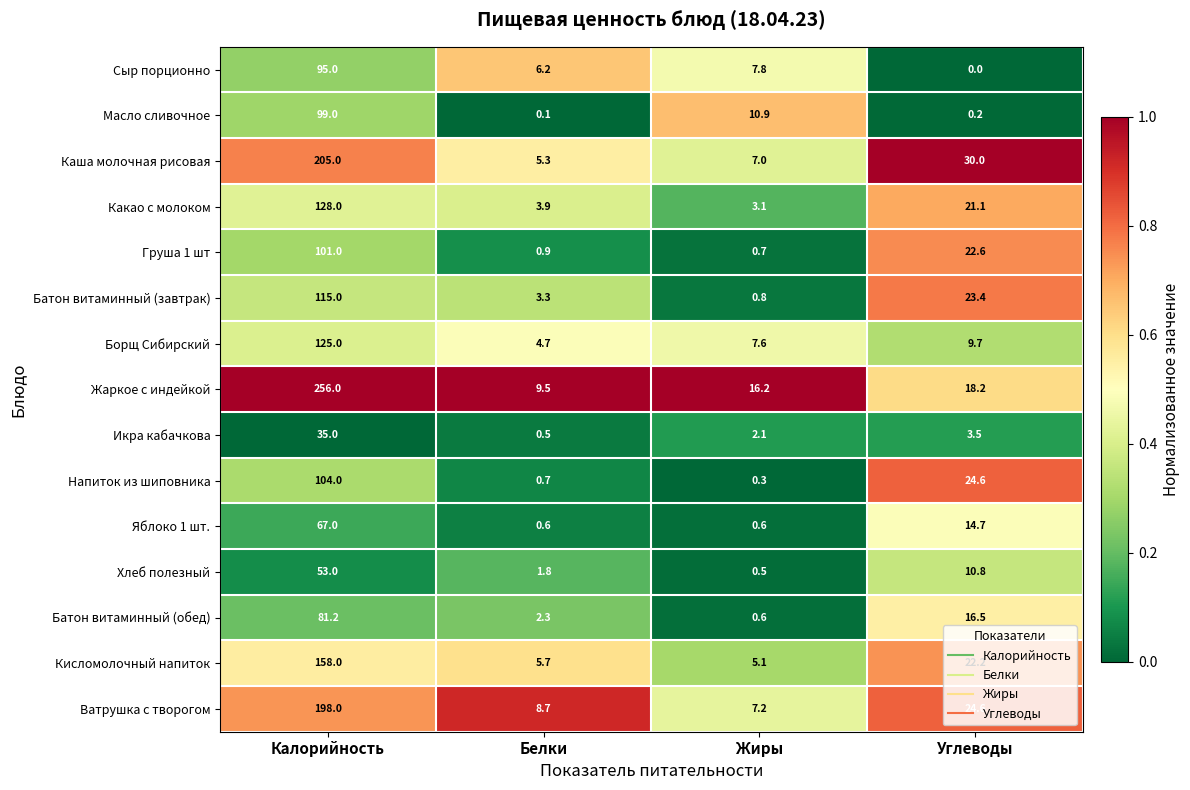

Which series has the largest total across all categories?

Жаркое с индейкой